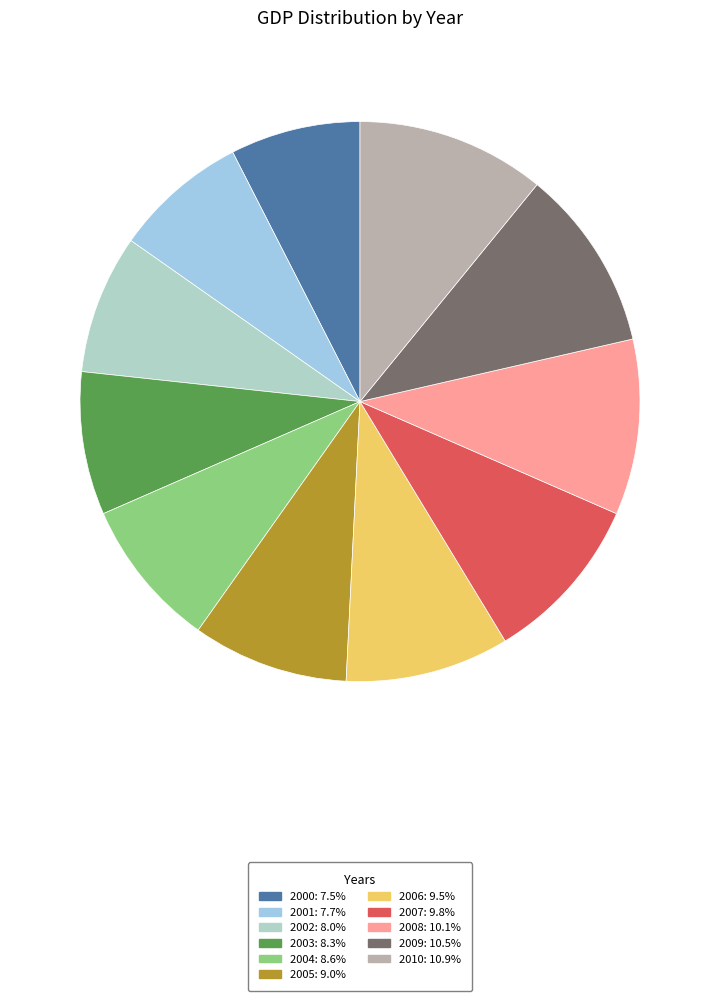

To the nearest percent, what is the combined percentage of 2007 and 2006?

19%